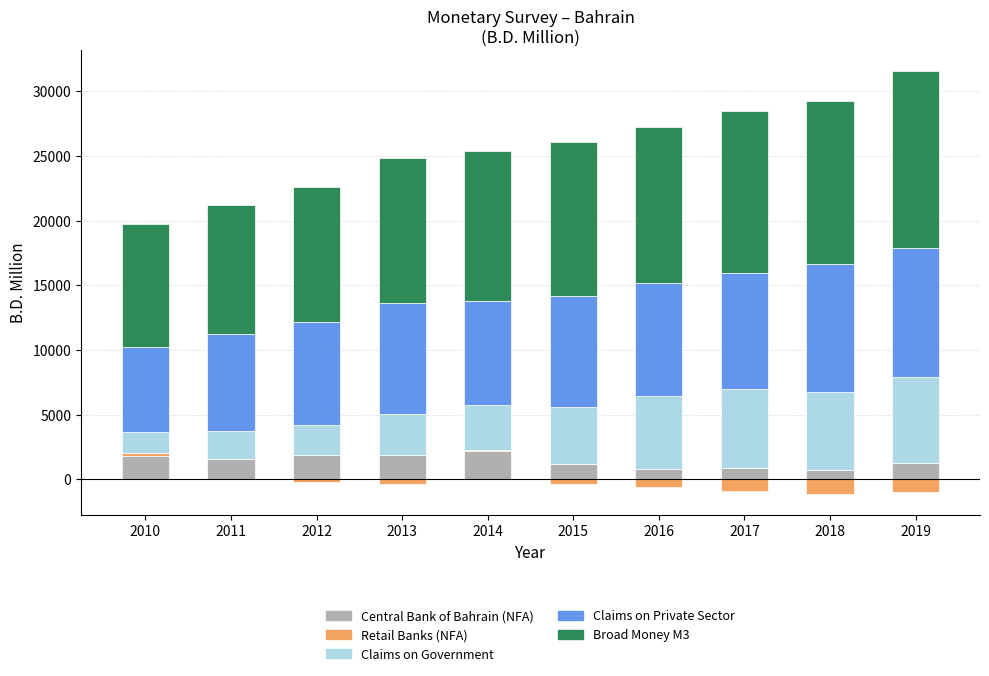

What is the difference between the maximum and minimum values in the Claims on Private Sector series?

3421.6